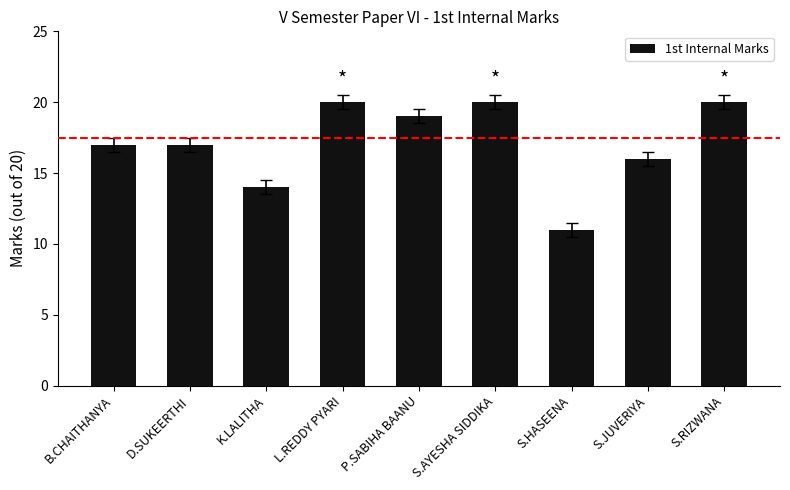

What is the maximum value shown in the chart?

20